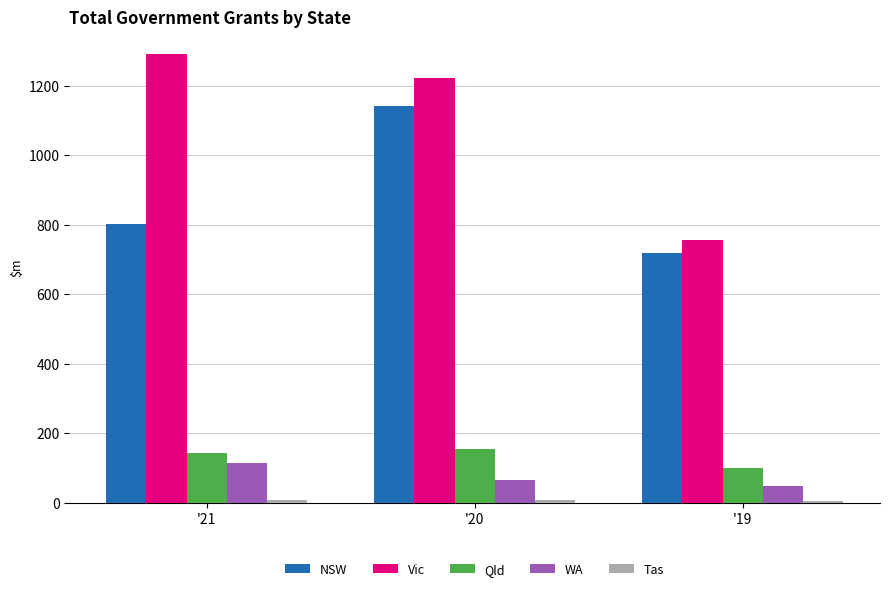

Which series changed the most between '20 and '19?

Vic